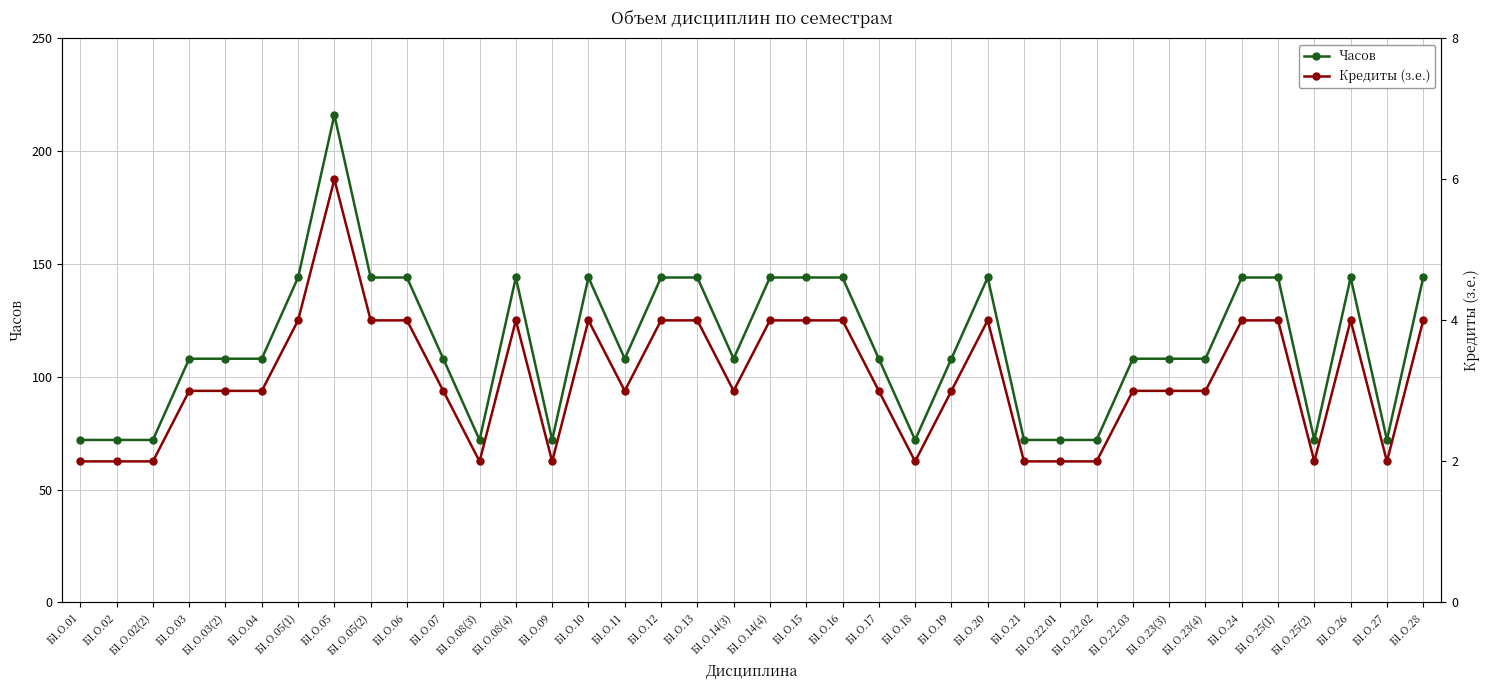

How many values in the Часов series are below 108?

11